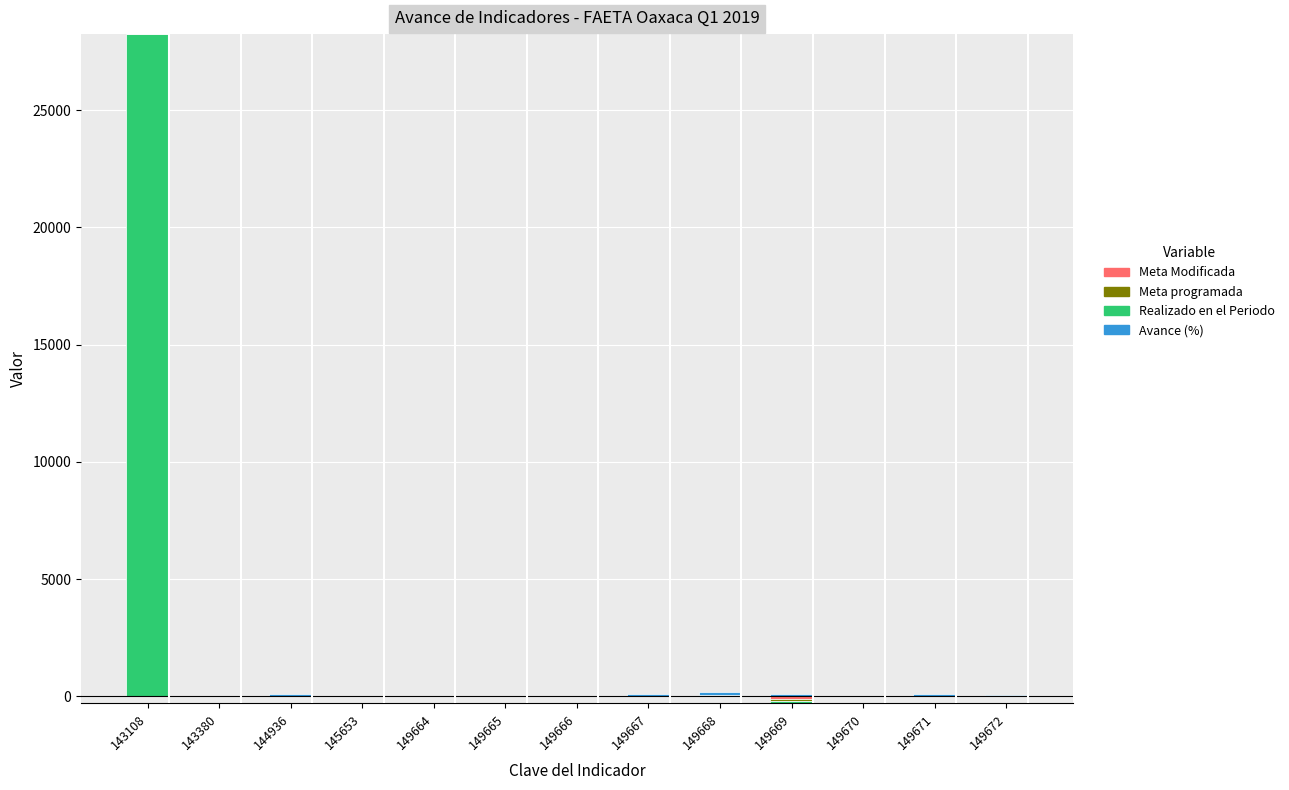

Between 149669 and 149671, which series saw the biggest shift?

Meta Modificada